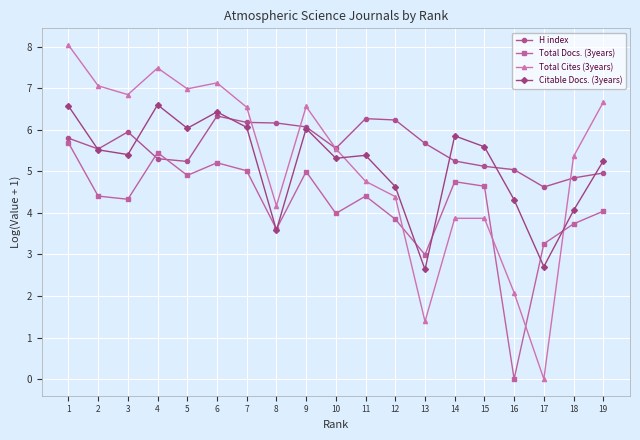

What is the maximum value shown in the chart?

8.0